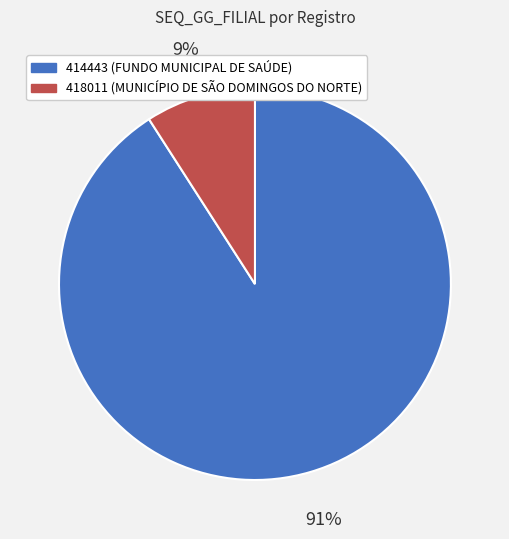

To the nearest percent, what percentage of the pie is 418011?

9%